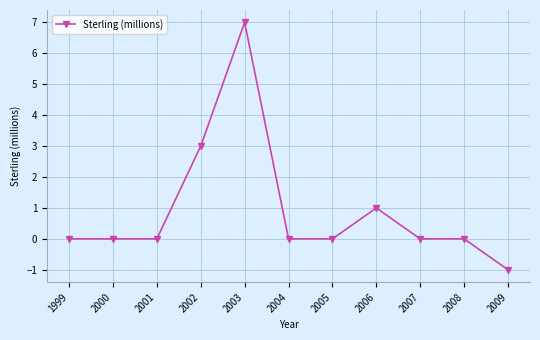

Count the values in the range 0 to 1.

8